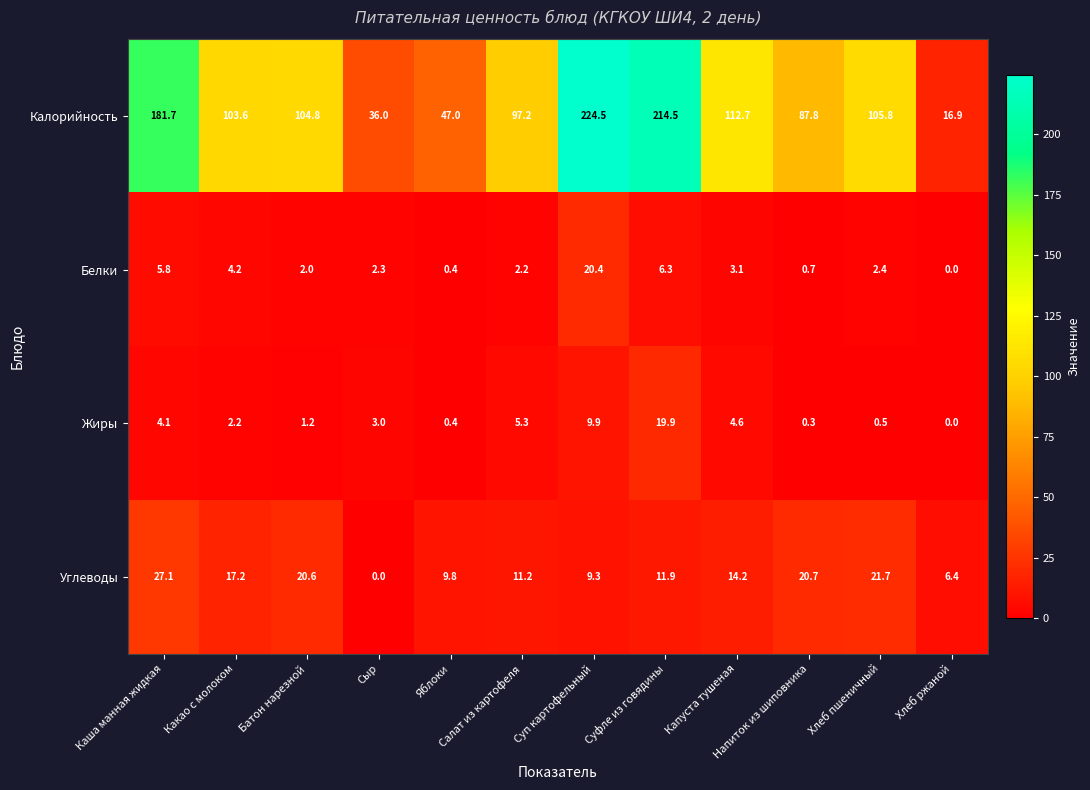

Which category has the highest value across all series?

Суп картофельный